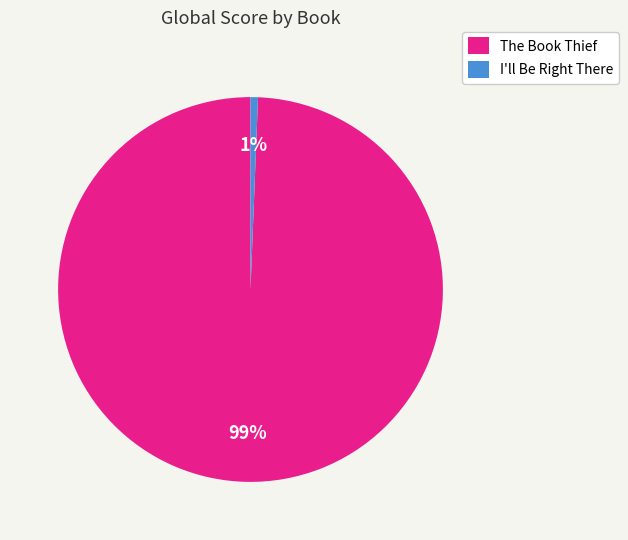

How many segments does this pie chart have?

2